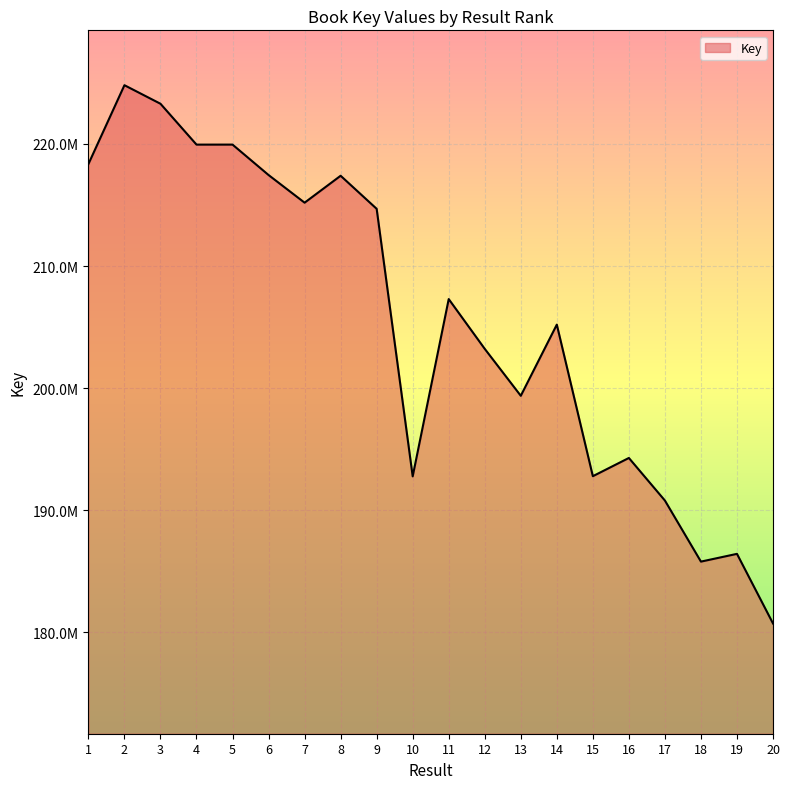

True or false: the data shows 186412308 at 19.

True